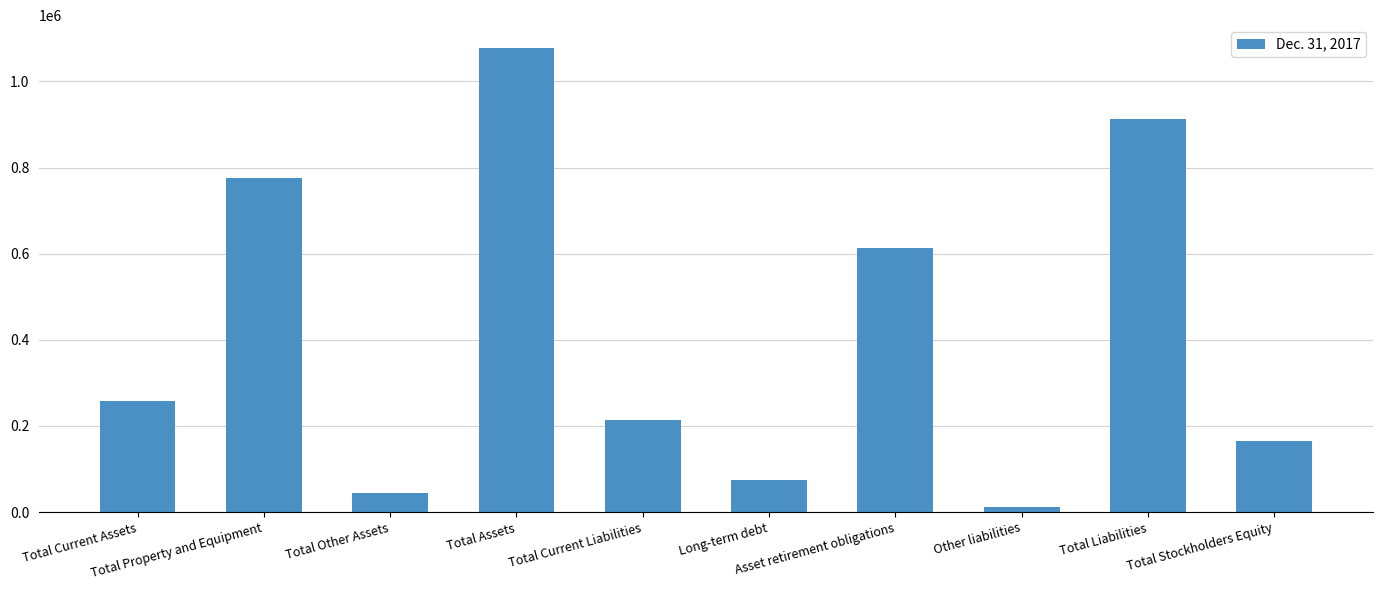

At which category does the chart reach its peak across all series?

Total Assets